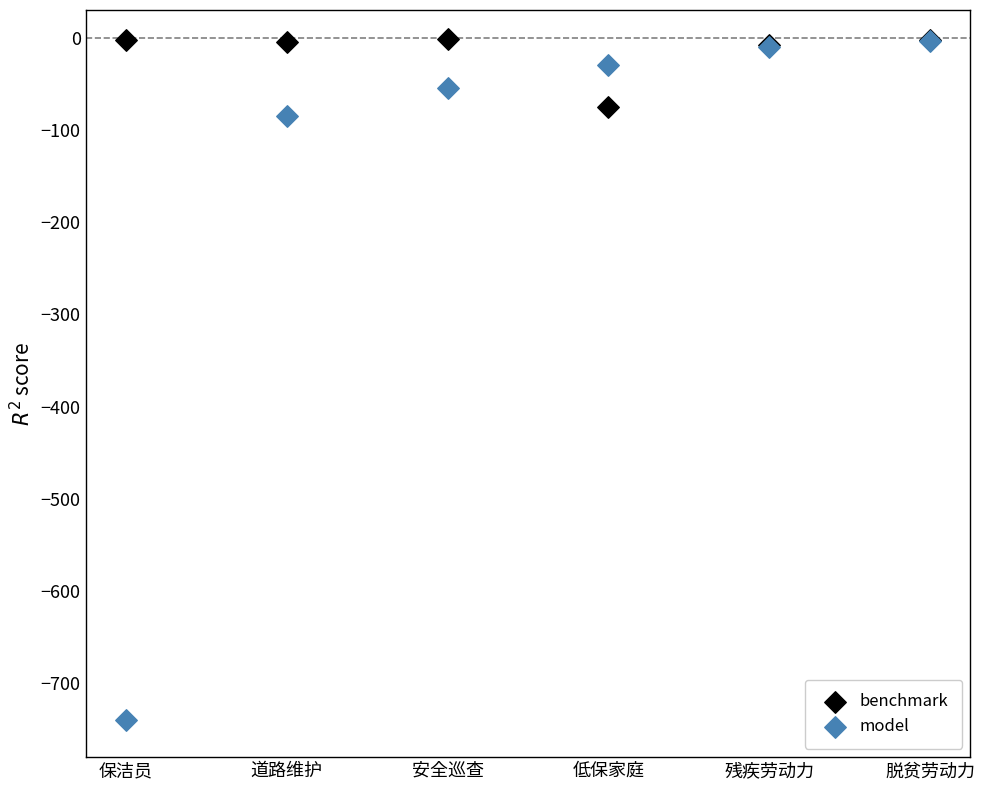

Which series reaches the minimum Y coordinate?

model